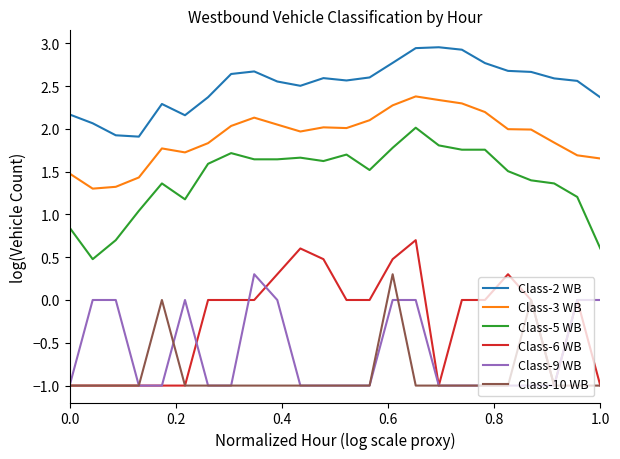

Which series has the widest spread of values?

Class-6 WB